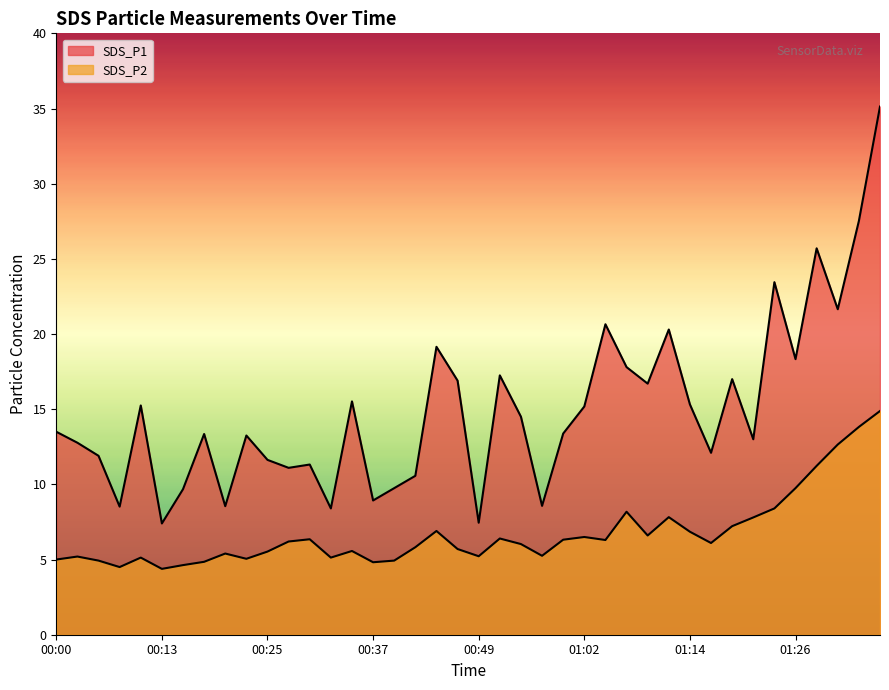

True or false: SDS_P1 and SDS_P2 intersect in this chart.

False